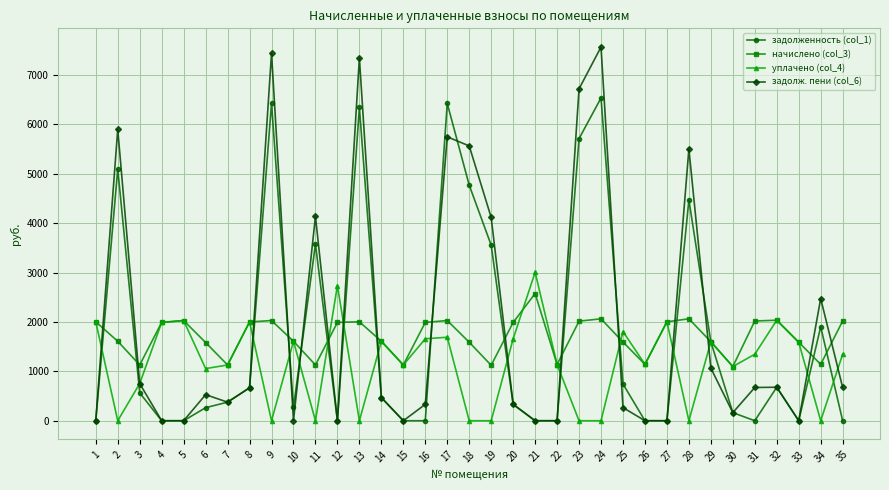

At how many categories does at least one series exceed 1239?

29